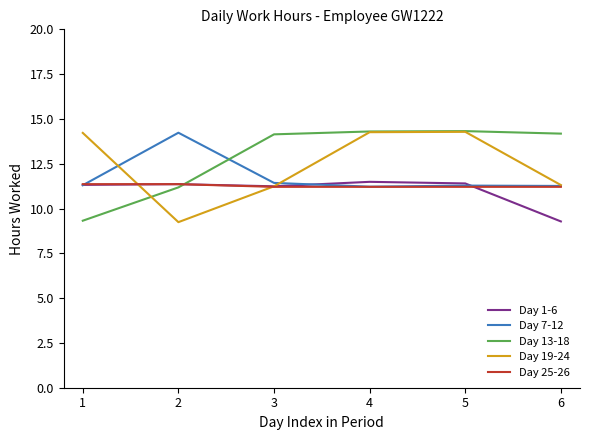

True or false: Day 13-18 has a value of 19.6 at 5.

False